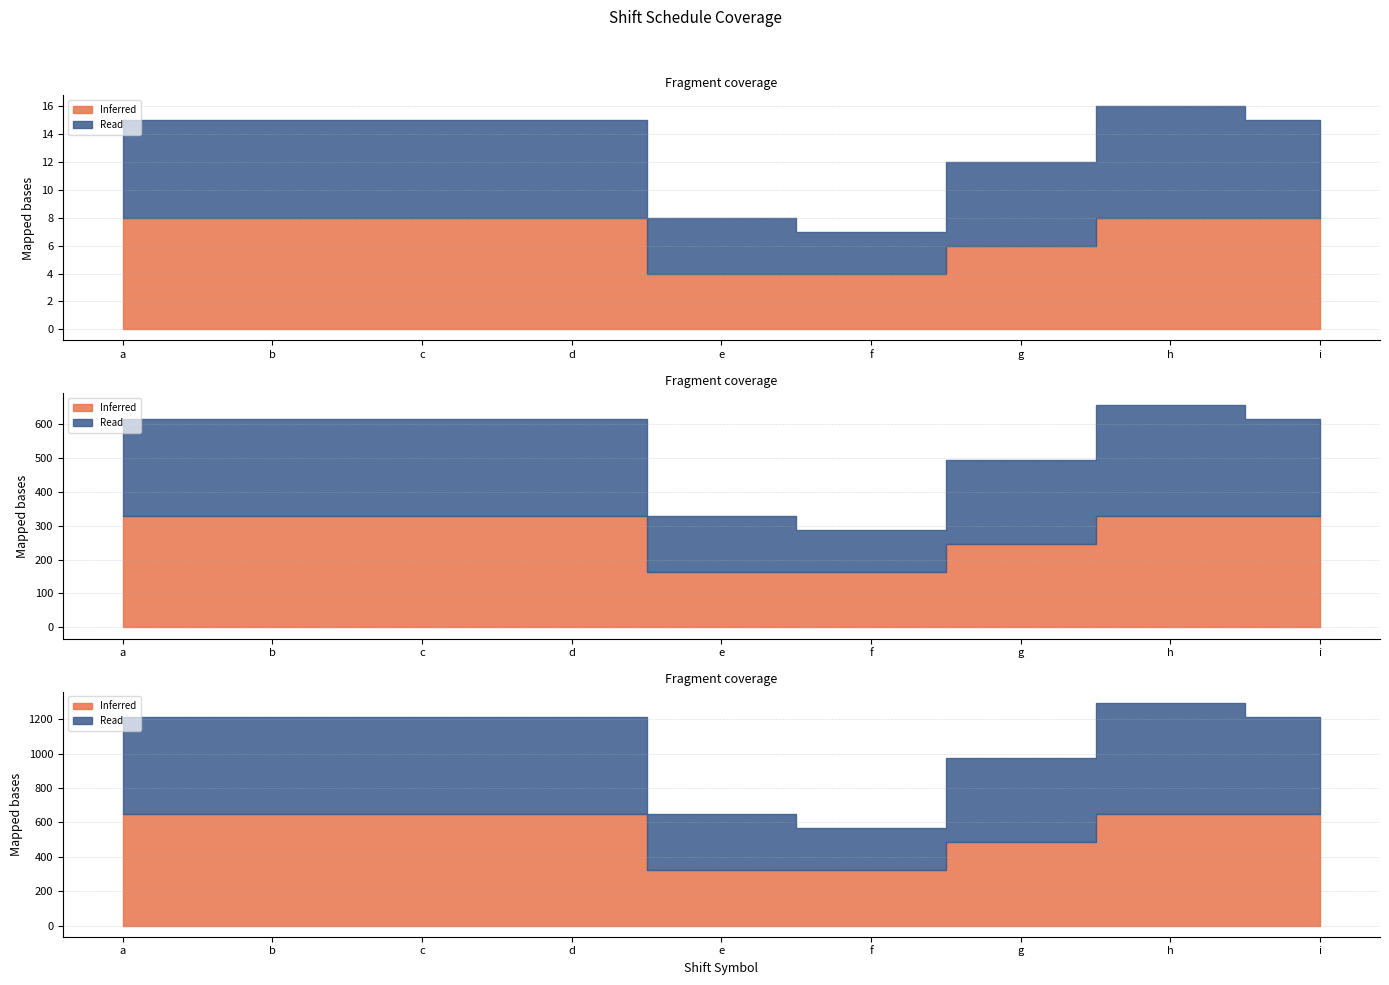

How many data points in Read are less than 7?

3